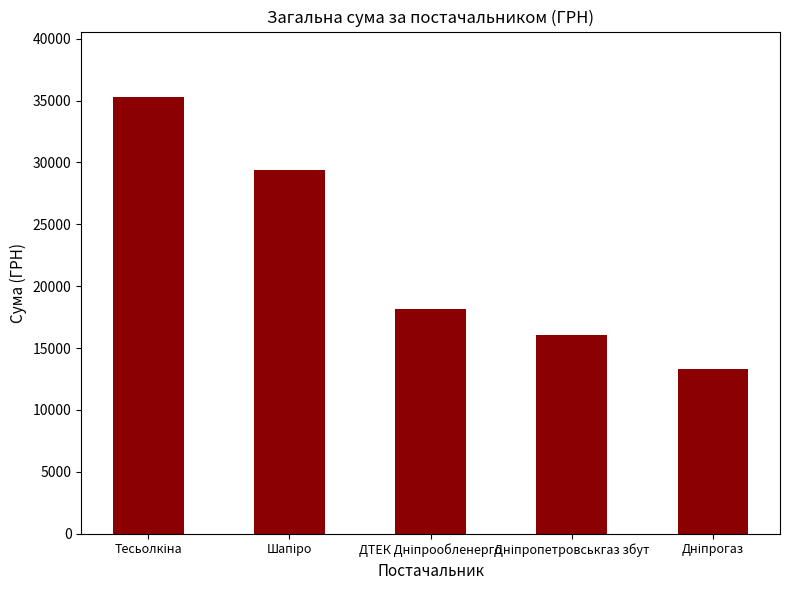

What is the difference between the second highest and second lowest values?

13326.0